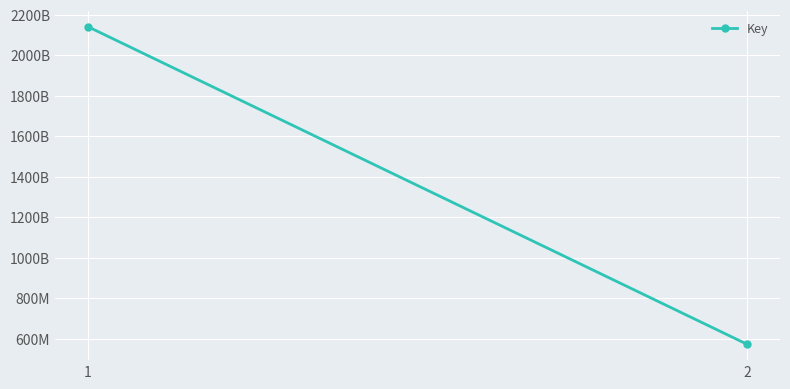

Reading left to right, transcribe all the data shown in this chart.

2142060829	571690352